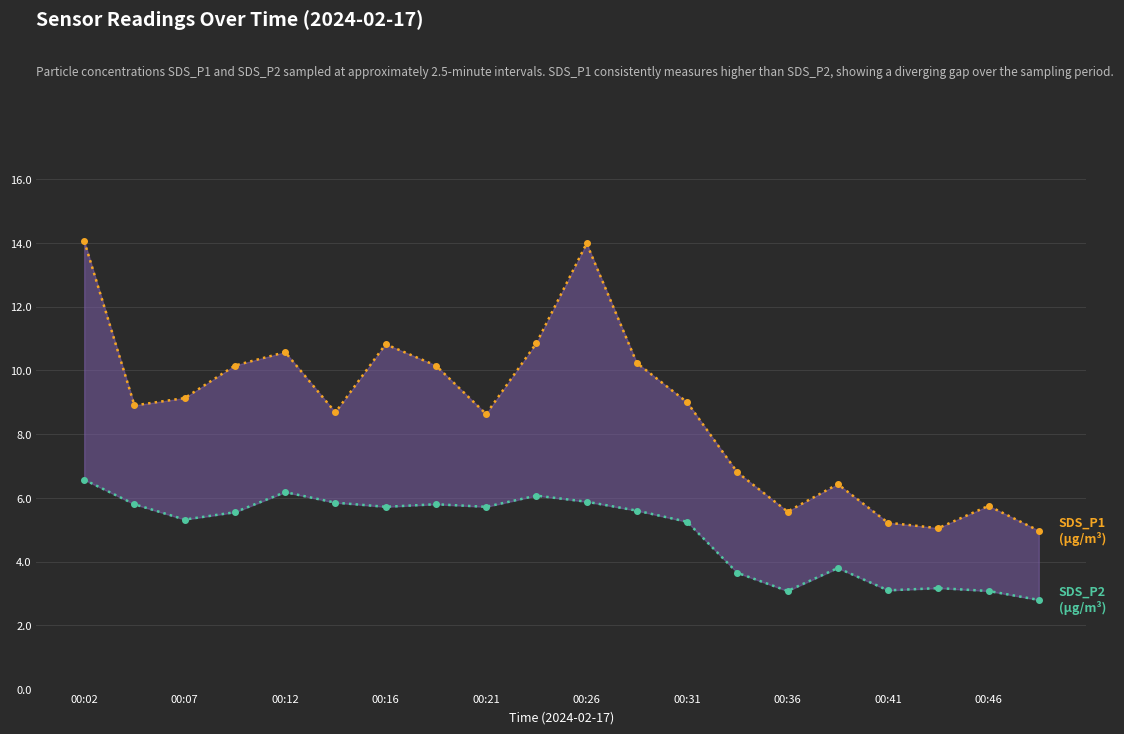

What is the sum of all SDS_P1 values?

174.9